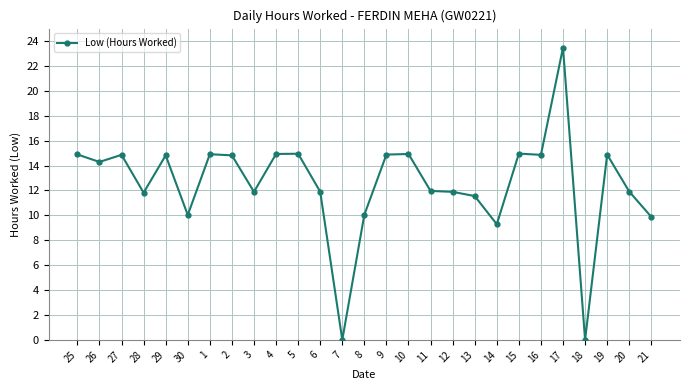

Is it true that the value at 21 is 9.9?

True